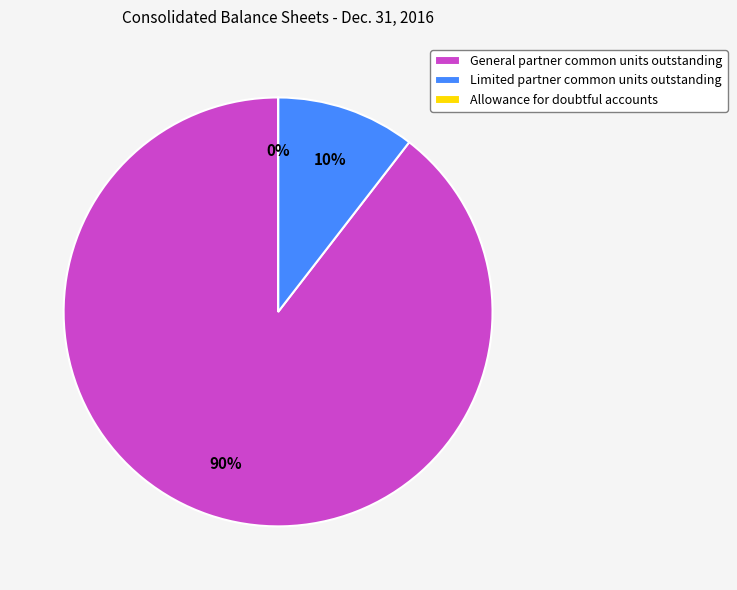

Which category has the biggest portion of the pie?

General partner common units outstanding